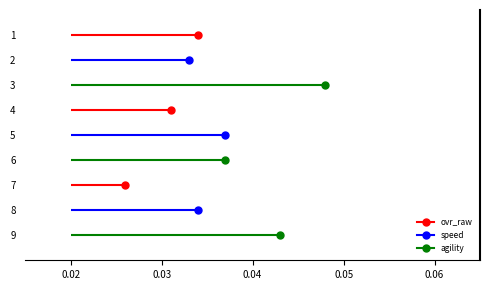

Between 0.02 and 0.03, which series saw the biggest shift?

ovr_raw